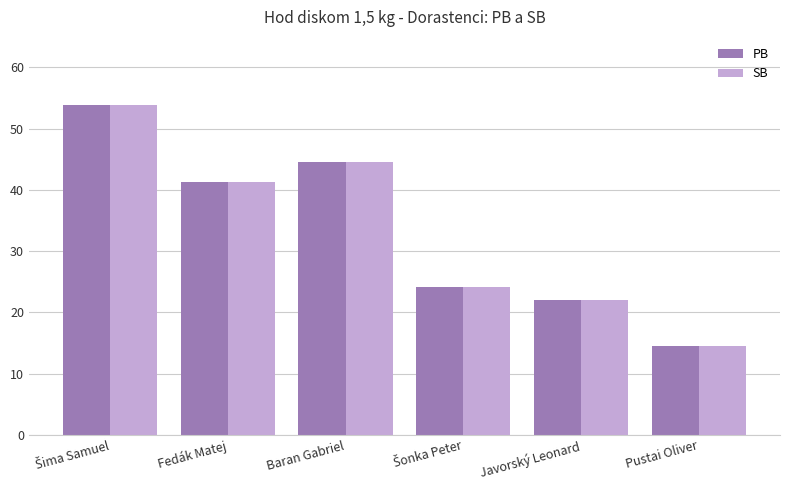

How many data points in PB are above 41?

3